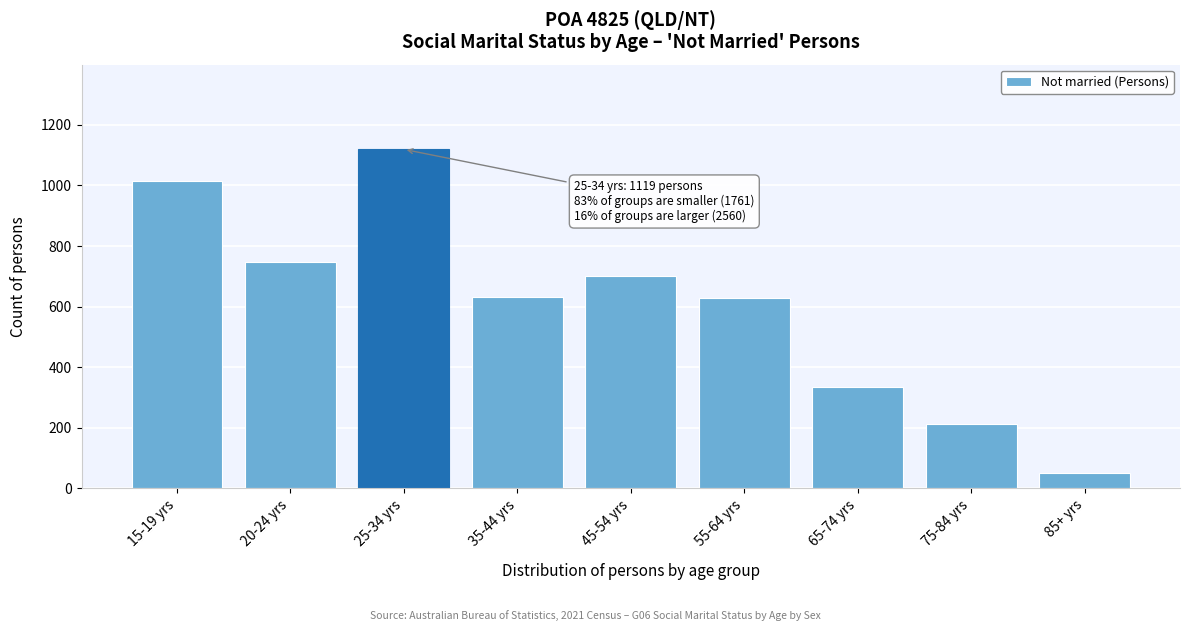

Which label corresponds to the largest value in the chart?

25-34 yrs